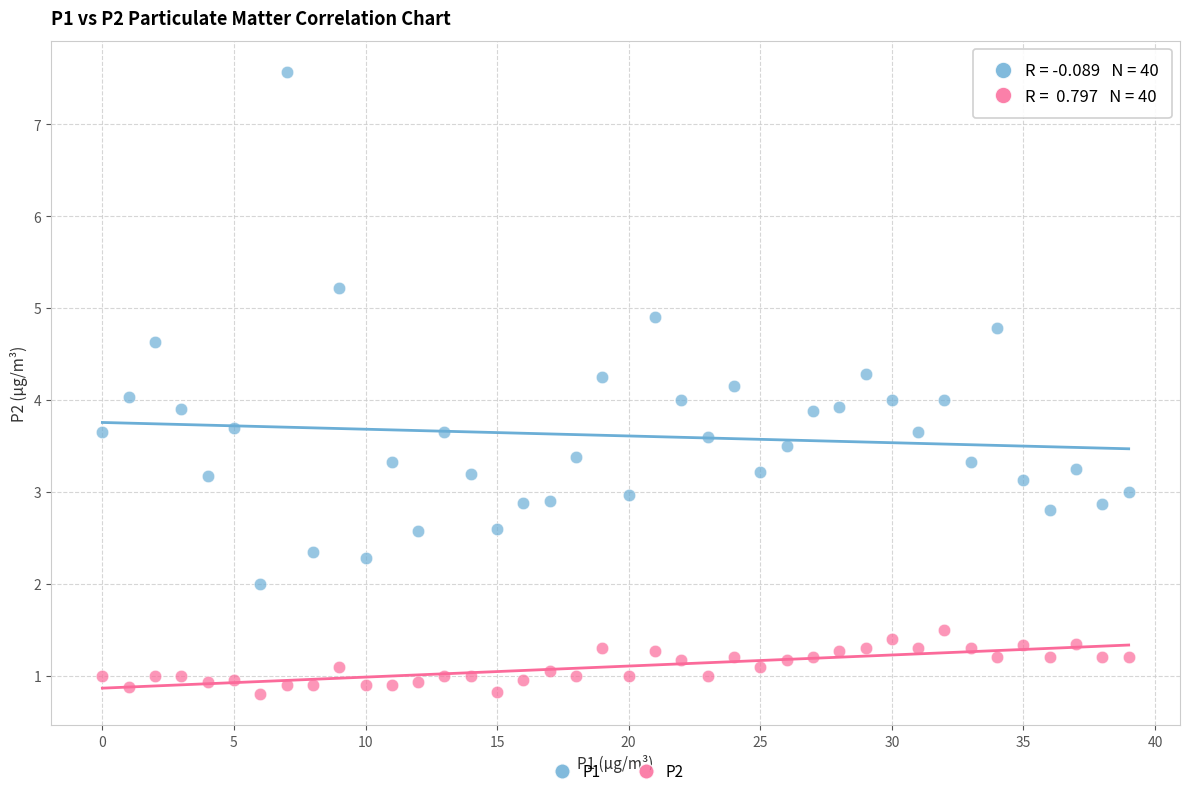

Which series contains the highest Y value?

P1